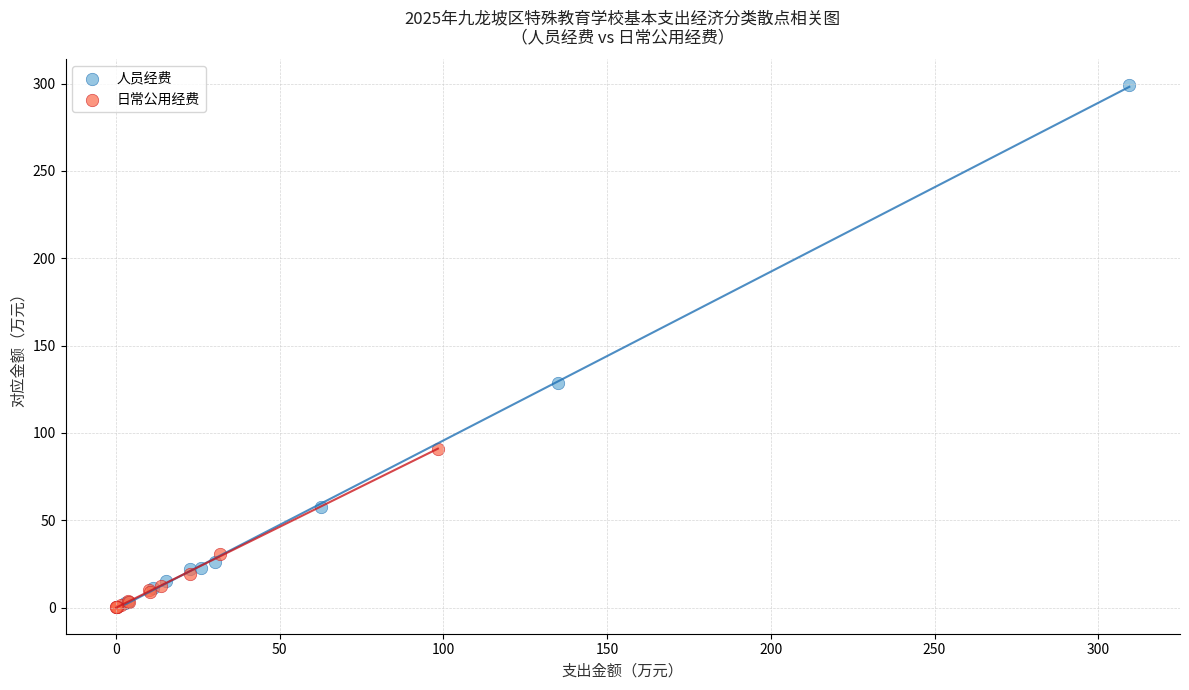

Which series reaches the maximum Y coordinate?

人员经费